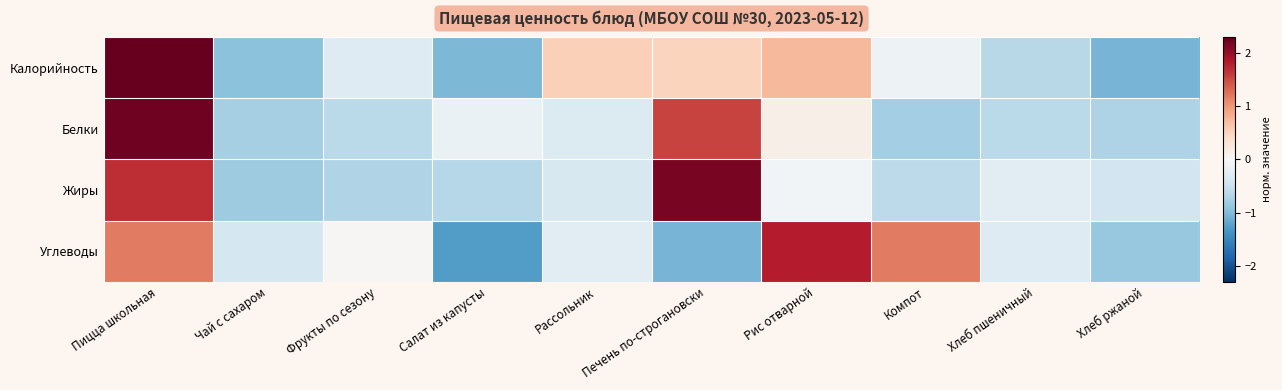

Reading left to right, what are all the values shown in this chart?

Калорийность: Пицца школьная=2.3	Чай с сахаром=-0.9	Фрукты по сезону=-0.3	Салат из капусты=-1.0	Рассольник=0.5	Печень по-строгановски=0.5	Рис отварной=0.7	Компот=-0.1	Хлеб пшеничный=-0.6	Хлеб ржаной=-1.1
Белки: Пицца школьная=2.2	Чай с сахаром=-0.8	Фрукты по сезону=-0.6	Салат из капусты=-0.1	Рассольник=-0.3	Печень по-строгановски=1.6	Рис отварной=0.1	Компот=-0.8	Хлеб пшеничный=-0.6	Хлеб ржаной=-0.7
Жиры: Пицца школьная=1.7	Чай с сахаром=-0.8	Фрукты по сезону=-0.7	Салат из капусты=-0.7	Рассольник=-0.4	Печень по-строгановски=2.2	Рис отварной=-0.1	Компот=-0.6	Хлеб пшеничный=-0.2	Хлеб ржаной=-0.4
Углеводы: Пицца школьная=1.2	Чай с сахаром=-0.4	Фрукты по сезону=0.0	Салат из капусты=-1.3	Рассольник=-0.3	Печень по-строгановски=-1.1	Рис отварной=1.8	Компот=1.2	Хлеб пшеничный=-0.3	Хлеб ржаной=-0.9